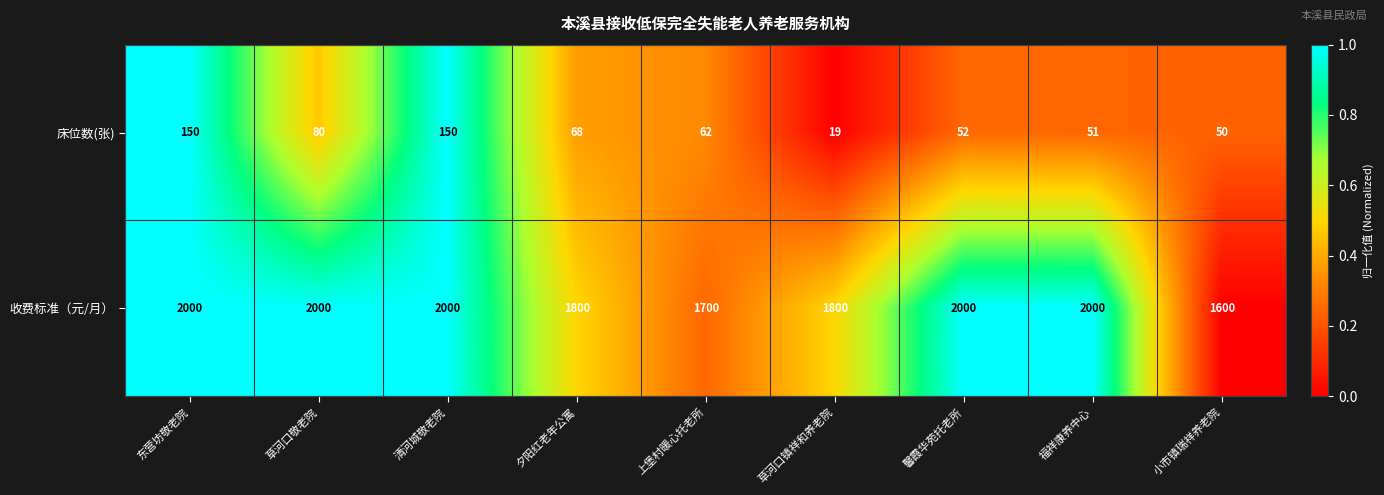

Reading right to left, transcribe all the data shown in this chart.

床位数(张): 50	51	52	19	62	68	150	80	150
收费标准（元/月）: 1600	2000	2000	1800	1700	1800	2000	2000	2000